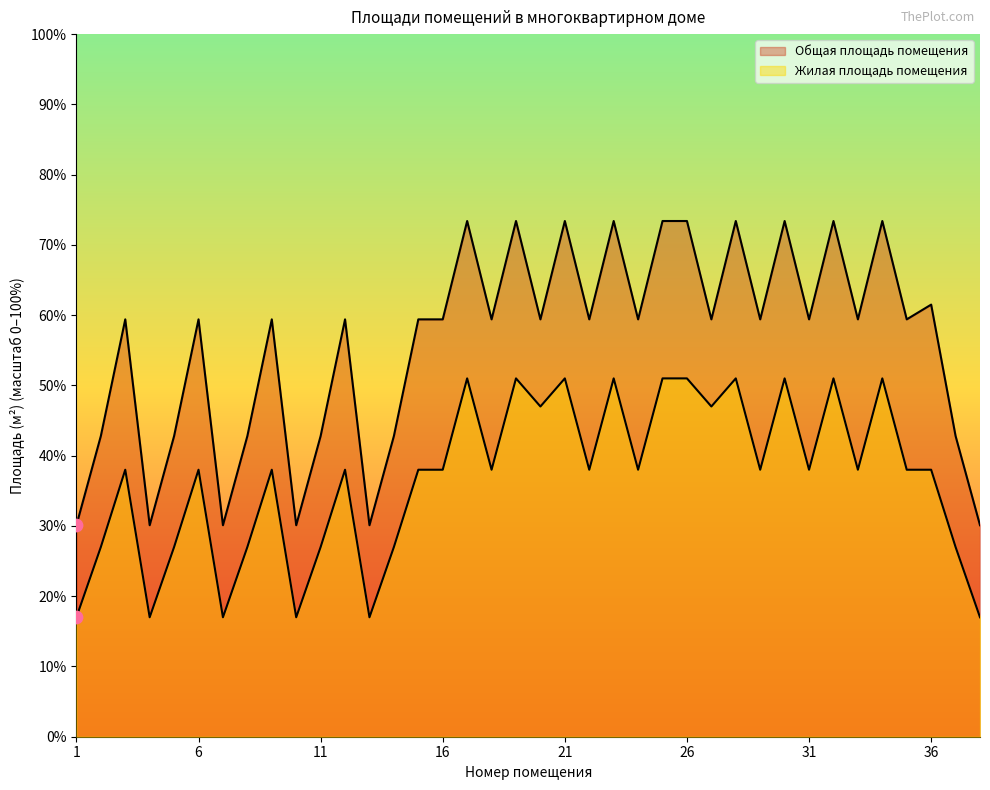

What are all the series names shown in the legend?

Общая площадь помещения, Жилая площадь помещения